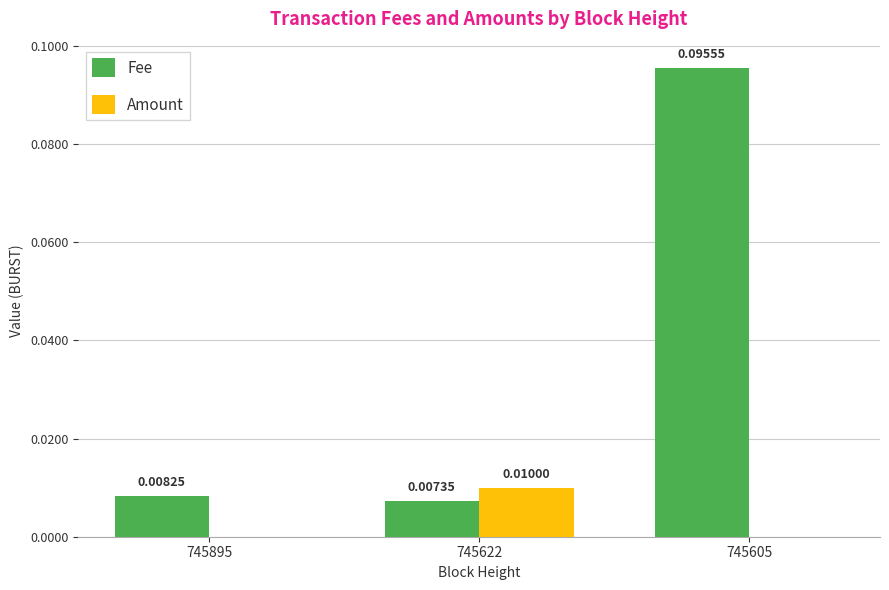

At which label is Fee closest to 0?

745622